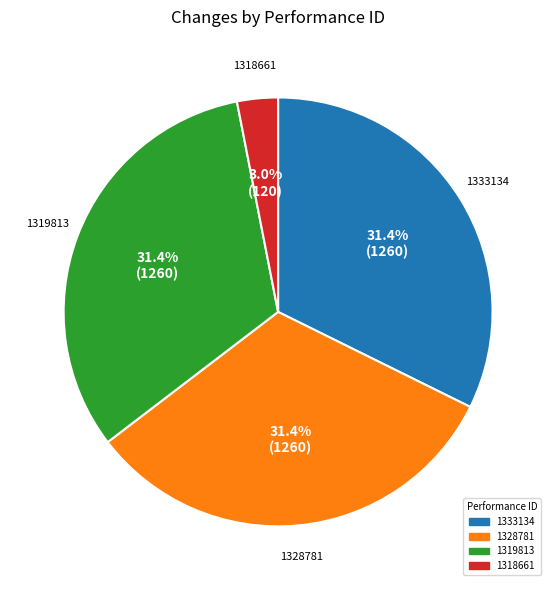

The 1318661 slice represents 3% of the pie. True or false?

True